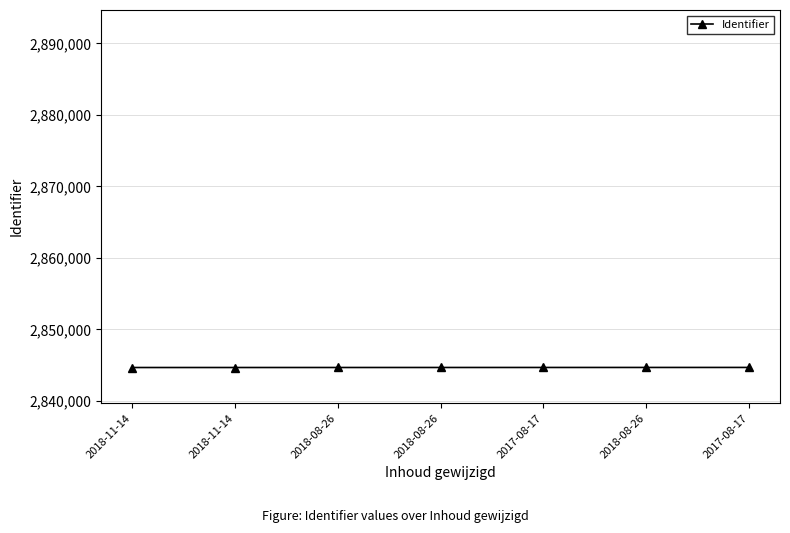

Count the number of categories in the chart.

7